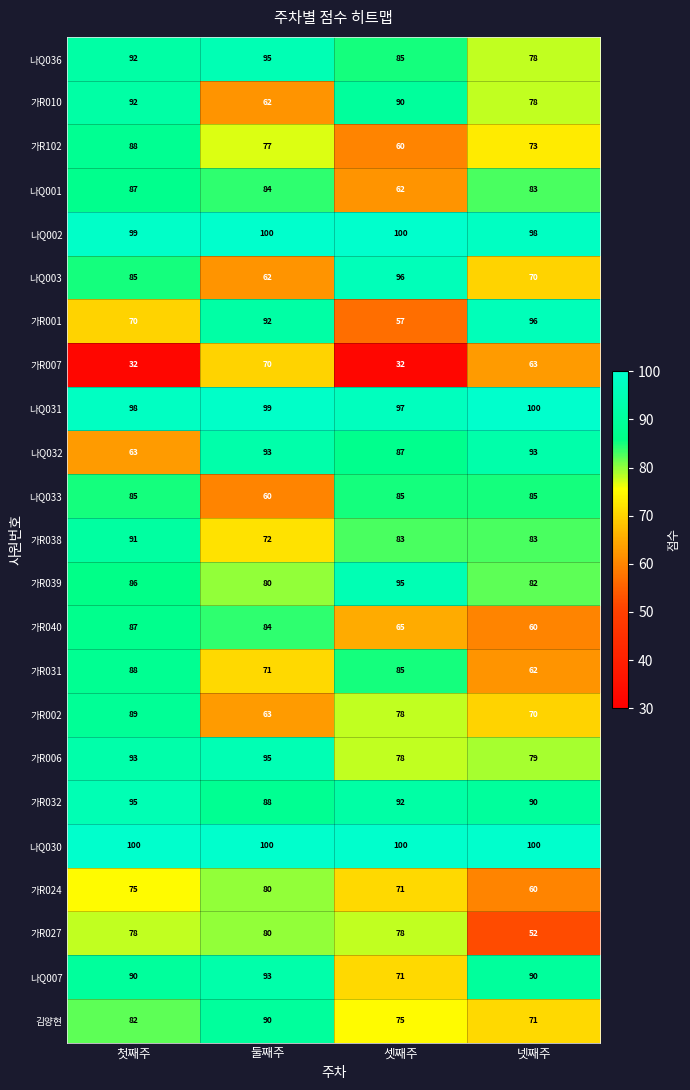

At which category is the sum across all series the highest?

첫째주